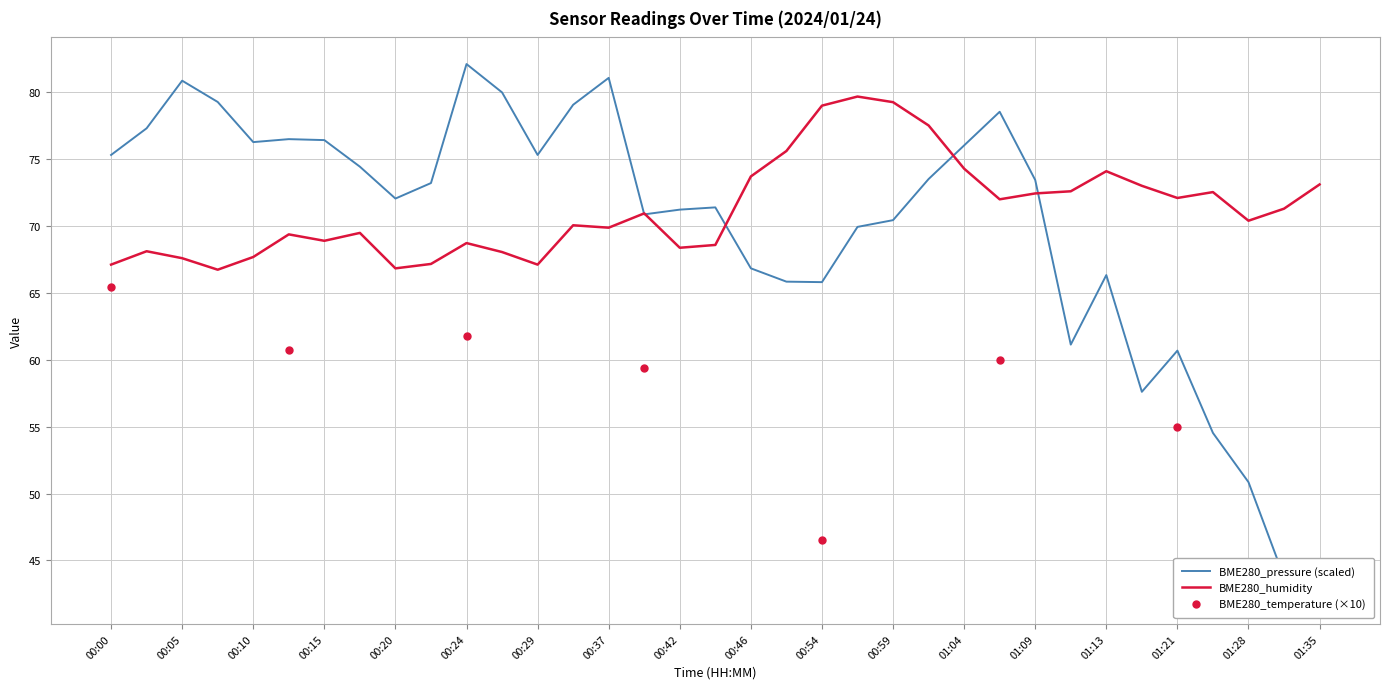

Which series contains the highest Y value?

BME280_pressure